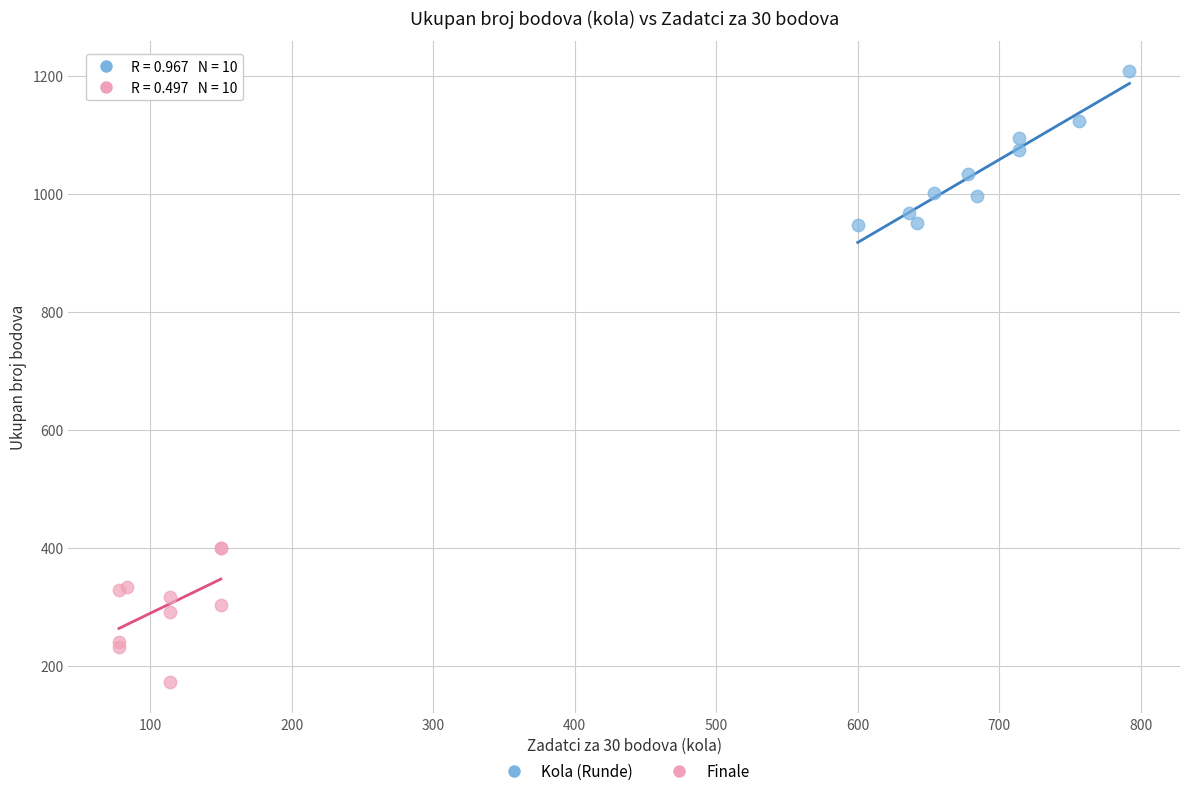

Which series has the widest spread of Y values?

Kola (Runde)